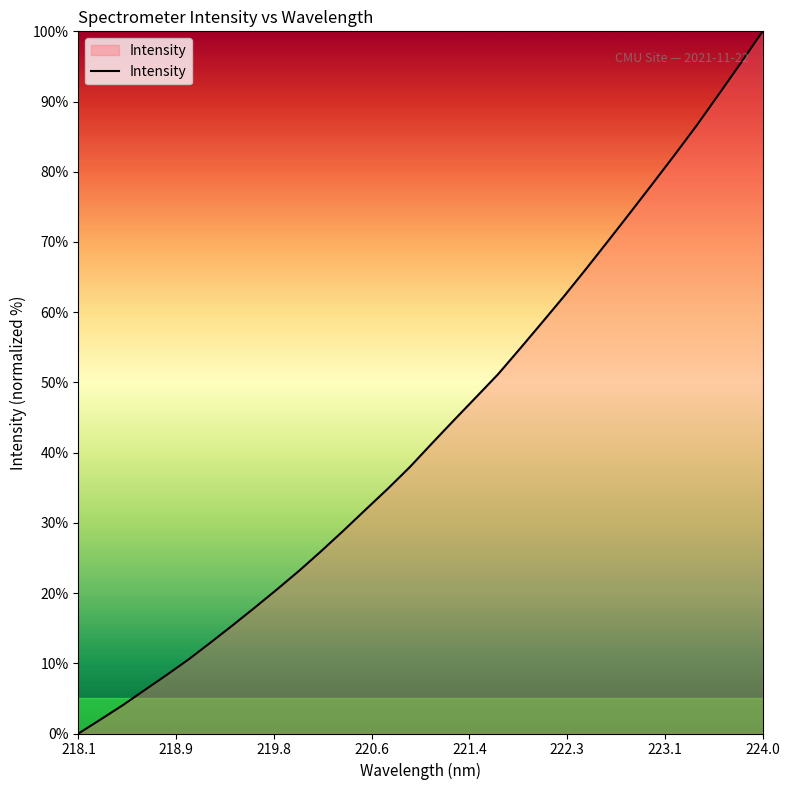

What is the greatest value displayed?

100.0